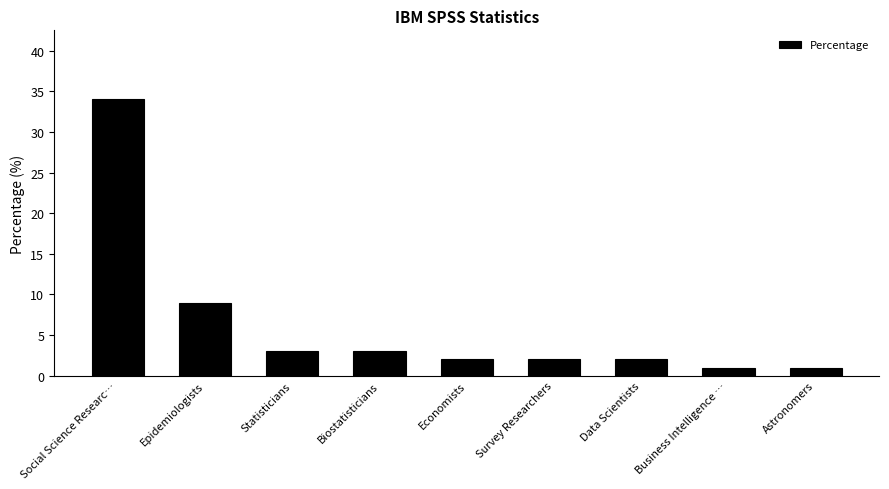

Where is the data nearest to the value 17?

Epidemiologists